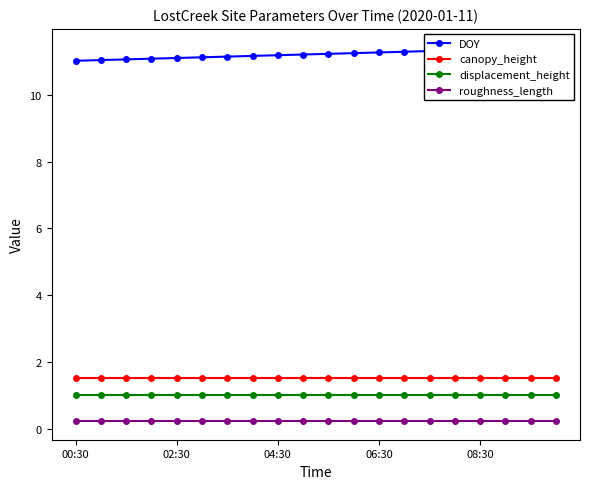

True or false: canopy_height has a value of 1.5 at 08:30.

True